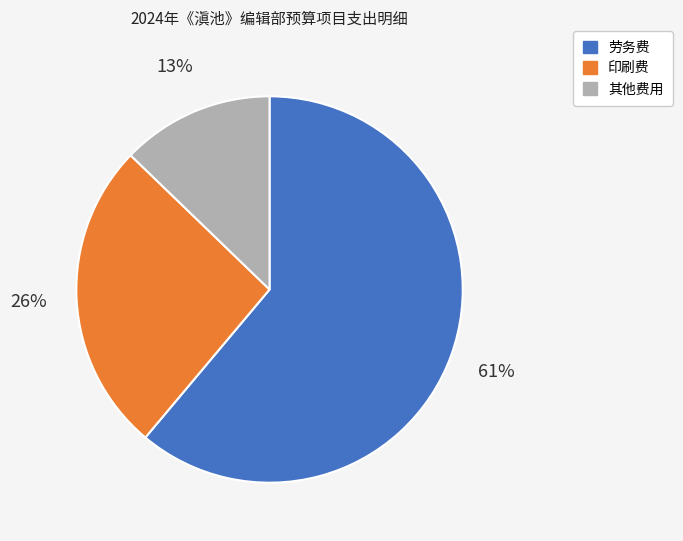

Which category has the biggest portion of the pie?

劳务费